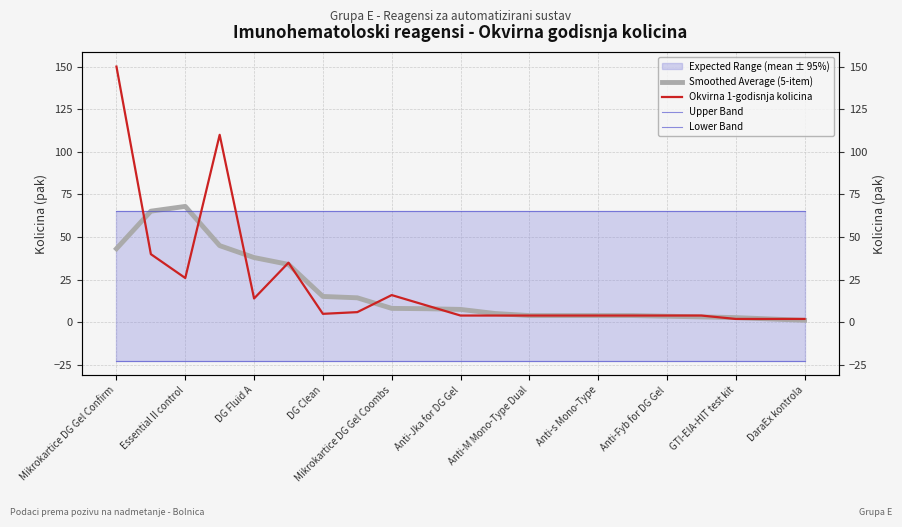

Between 15 and 19, which series saw the biggest shift?

Smoothed Average (5-item)